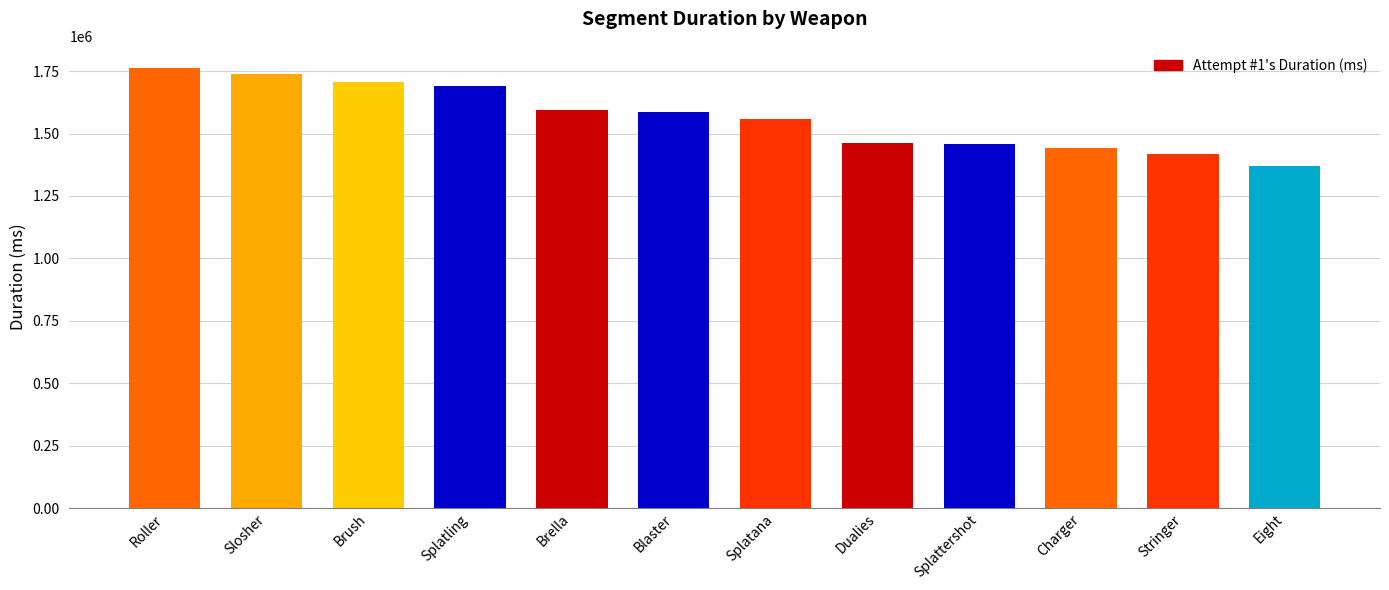

What is the change in value from Splattershot to Eight?

-86313